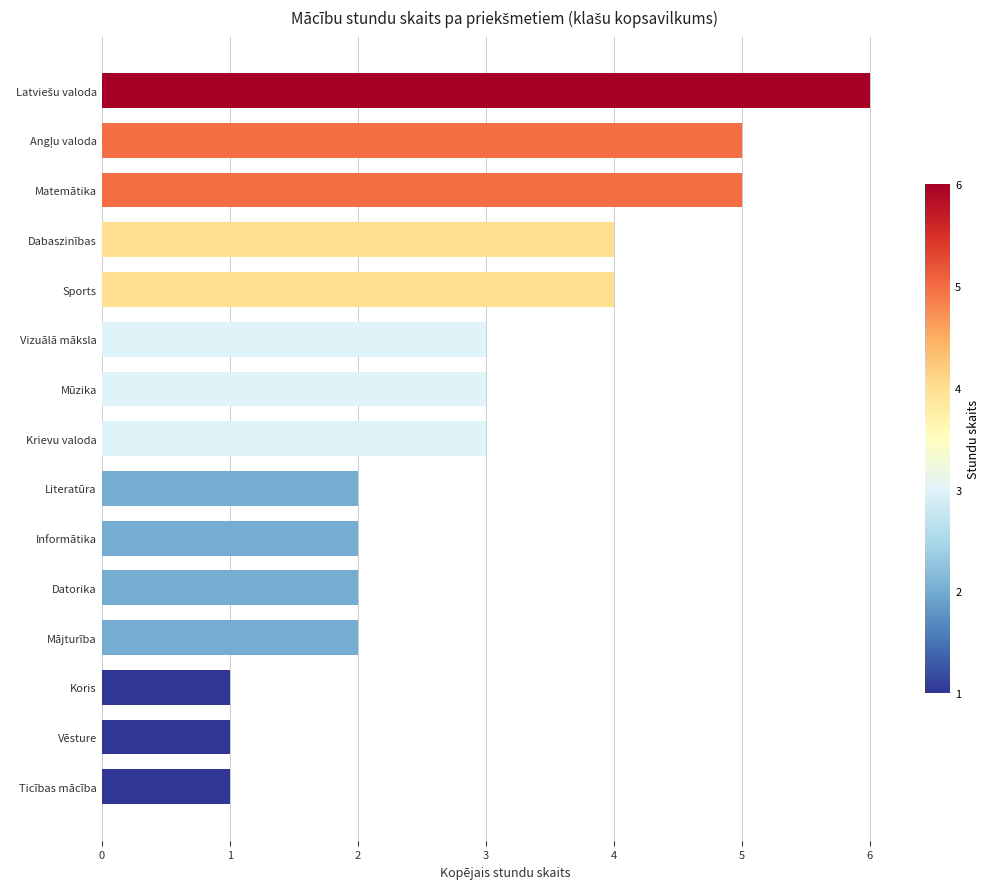

Count the number of data series in this chart.

1